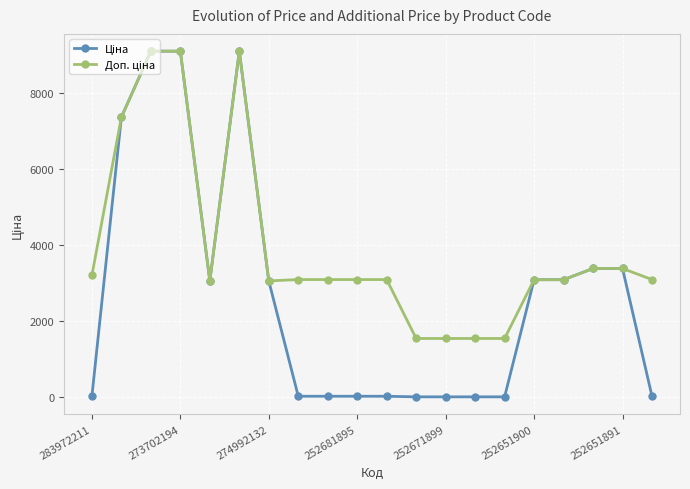

At how many categories does at least one series exceed 1322?

20